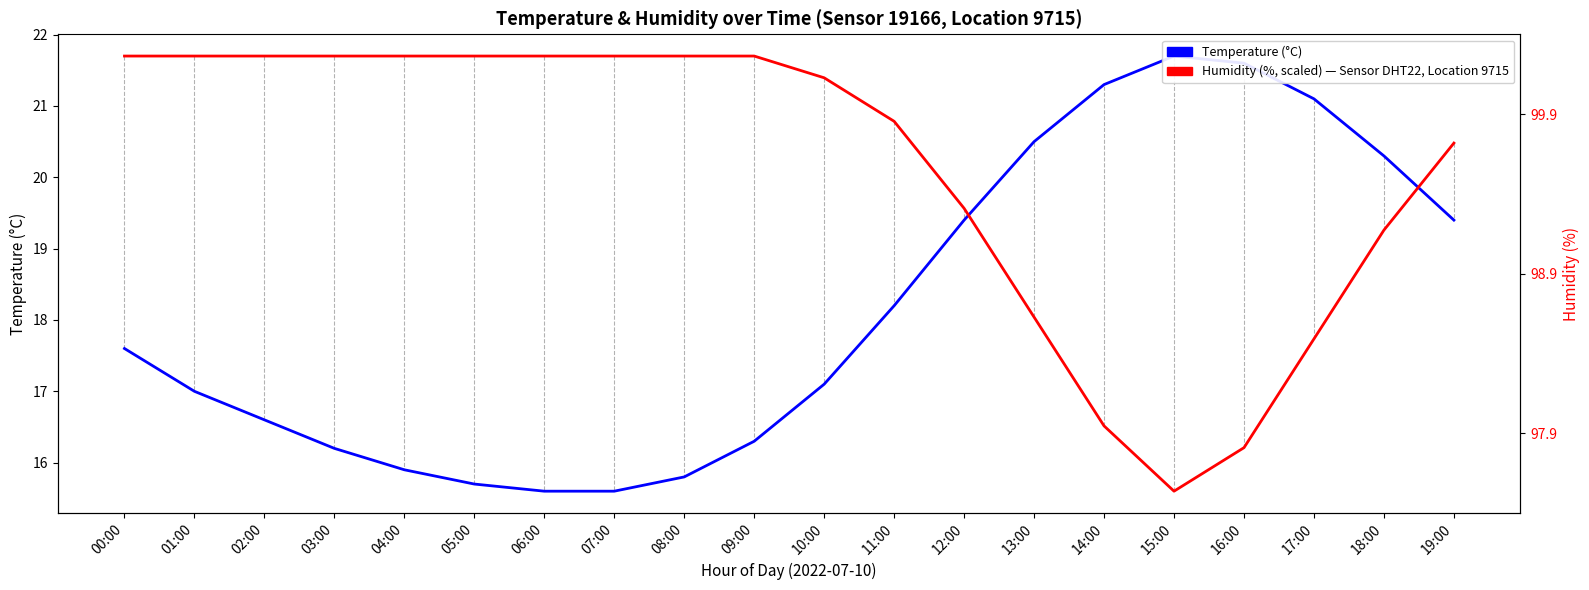

List the series in order of their overall mean, lowest first.

Temperature (°C), Humidity (%, scaled) — Sensor DHT22, Location 9715